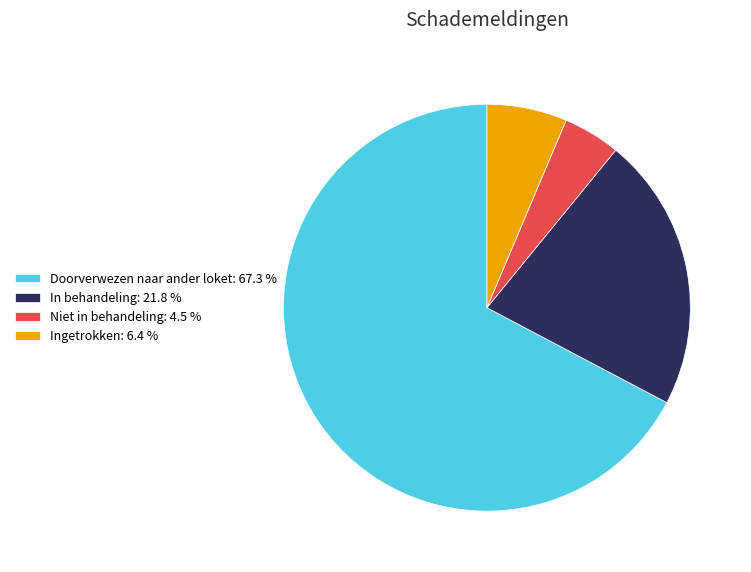

Is there a majority slice in this chart?

Yes